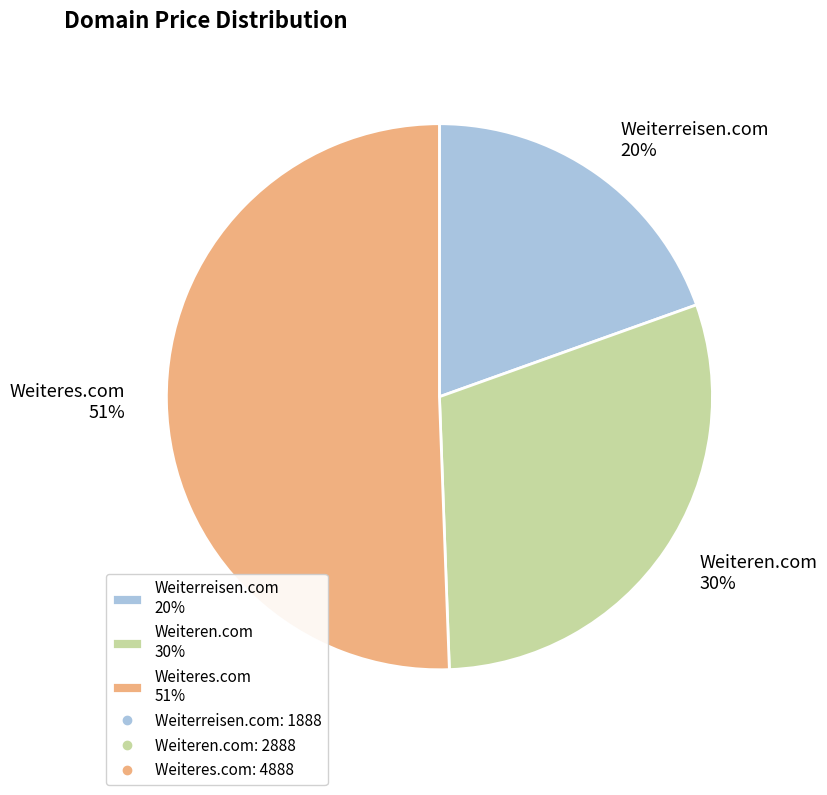

What percentage is the Weiterreisen.com slice, to the nearest percent?

20%